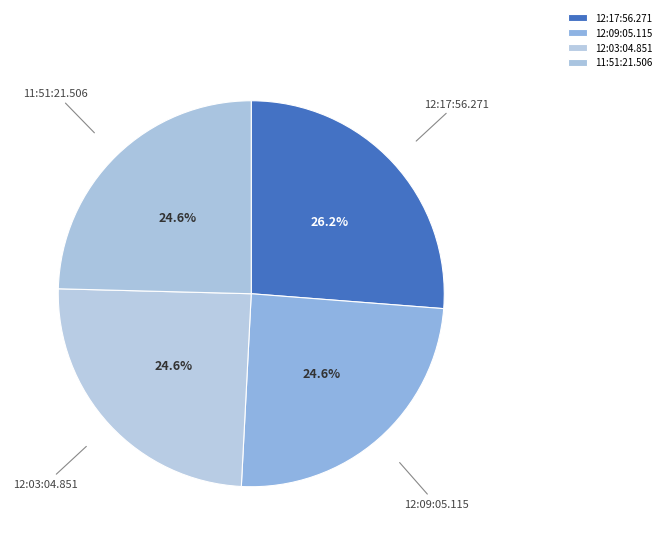

To the nearest percent, what portion does 12:03:04.851 represent?

25%